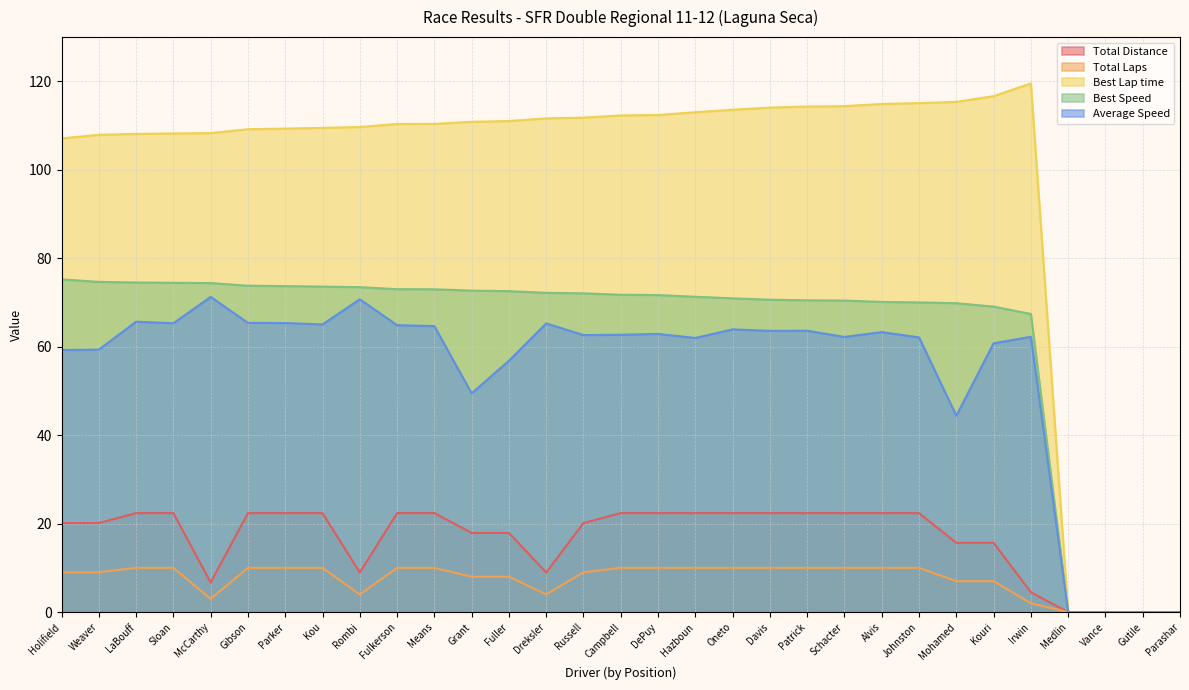

True or false: Best Speed and Average Speed cross at least once.

False